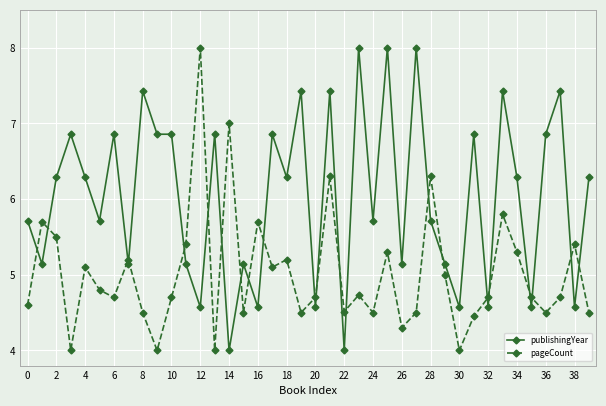

Does the chart have visible grid lines?

Yes